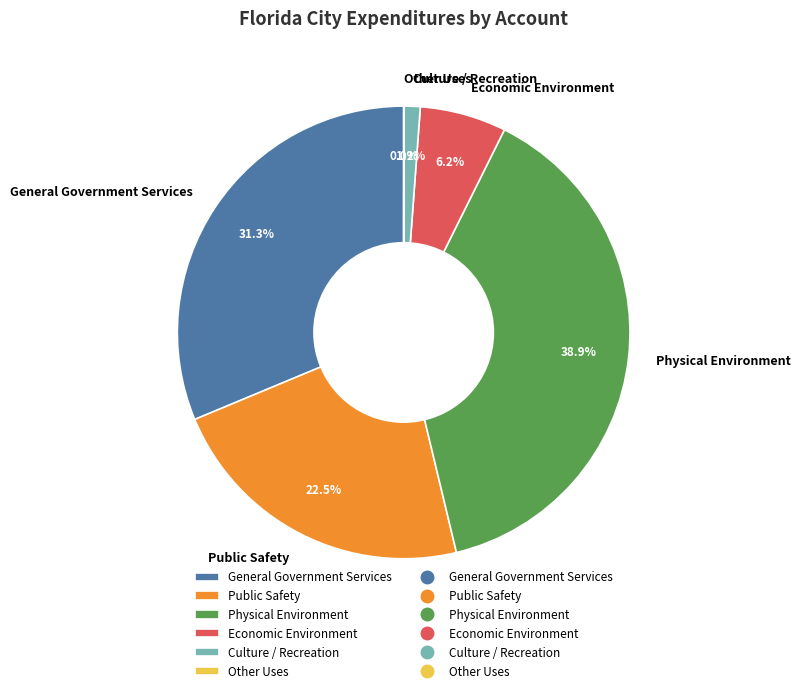

True or false: Public Safety accounts for 35% of the total.

False